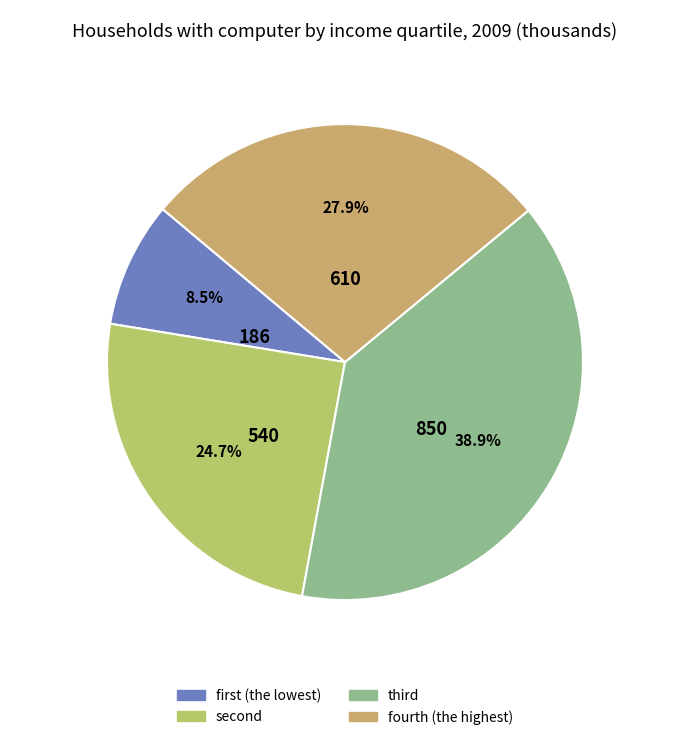

Is there any slice that represents more than half of the pie?

No